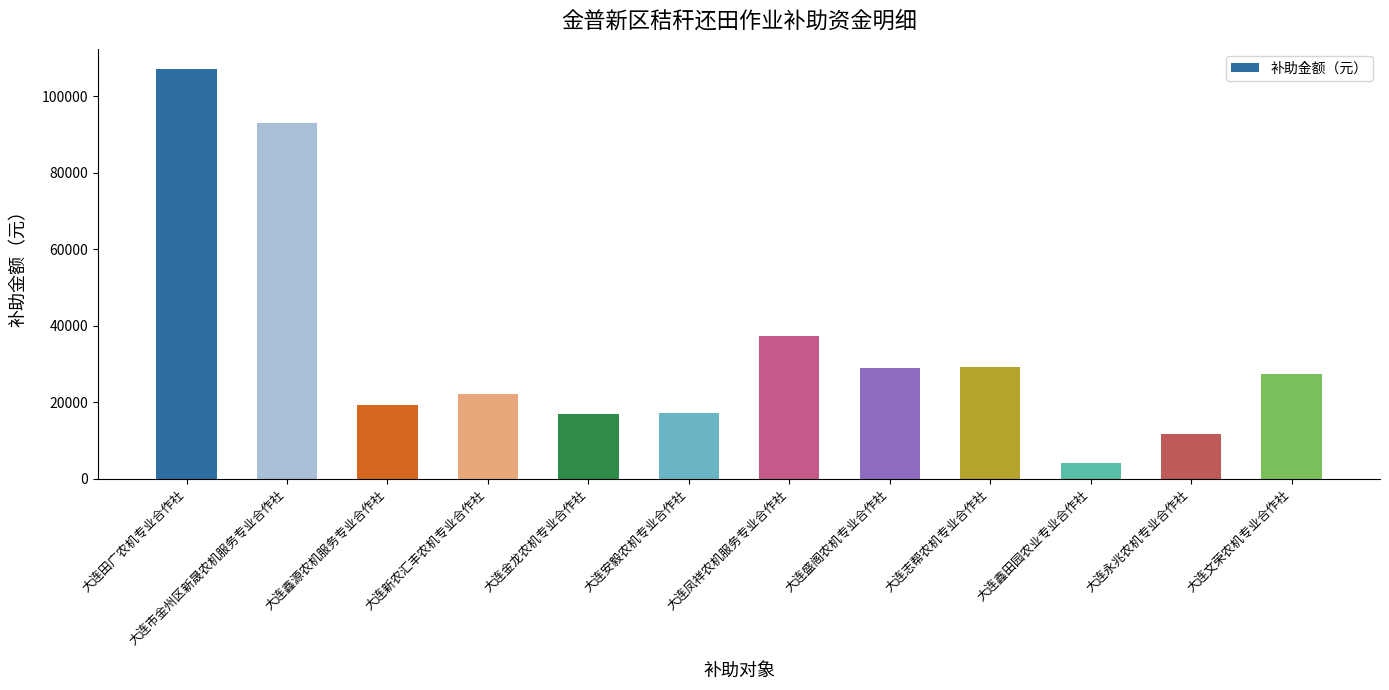

Between 大连永兆农机专业合作社 and 大连田广农机专业合作社, which is larger?

大连田广农机专业合作社